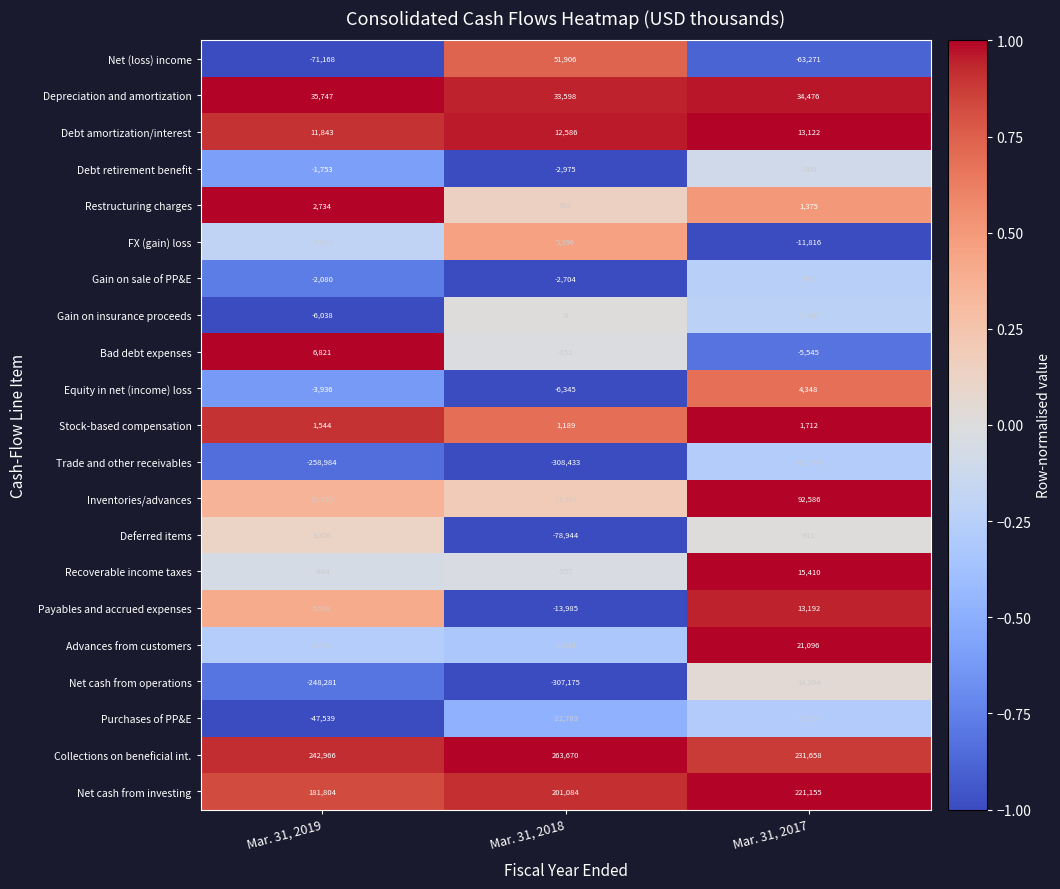

What is the total value across all series at Mar. 31, 2018?

-163109